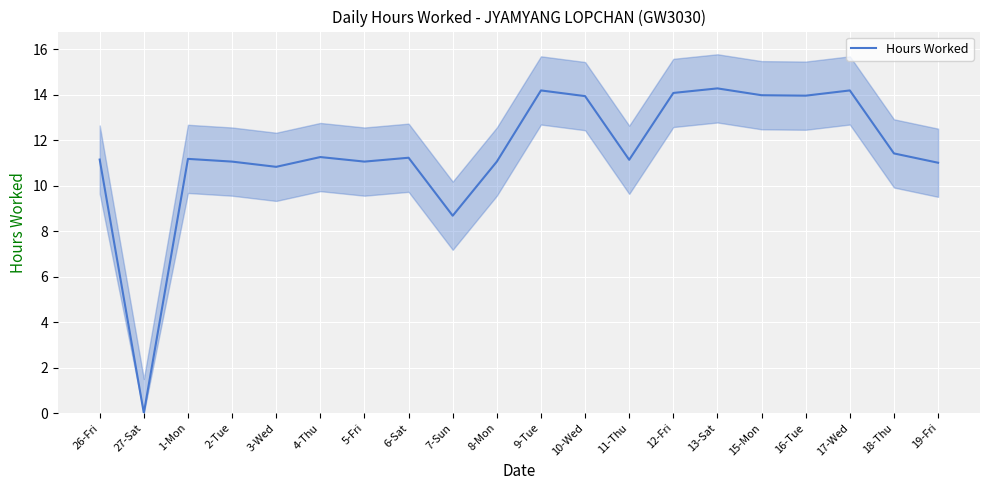

List the labels in order of value, smallest first.

27-Sat, 7-Sun, 3-Wed, 19-Fri, 2-Tue, 5-Fri, 8-Mon, 11-Thu, 26-Fri, 1-Mon, 6-Sat, 4-Thu, 18-Thu, 10-Wed, 16-Tue, 15-Mon, 12-Fri, 9-Tue, 17-Wed, 13-Sat